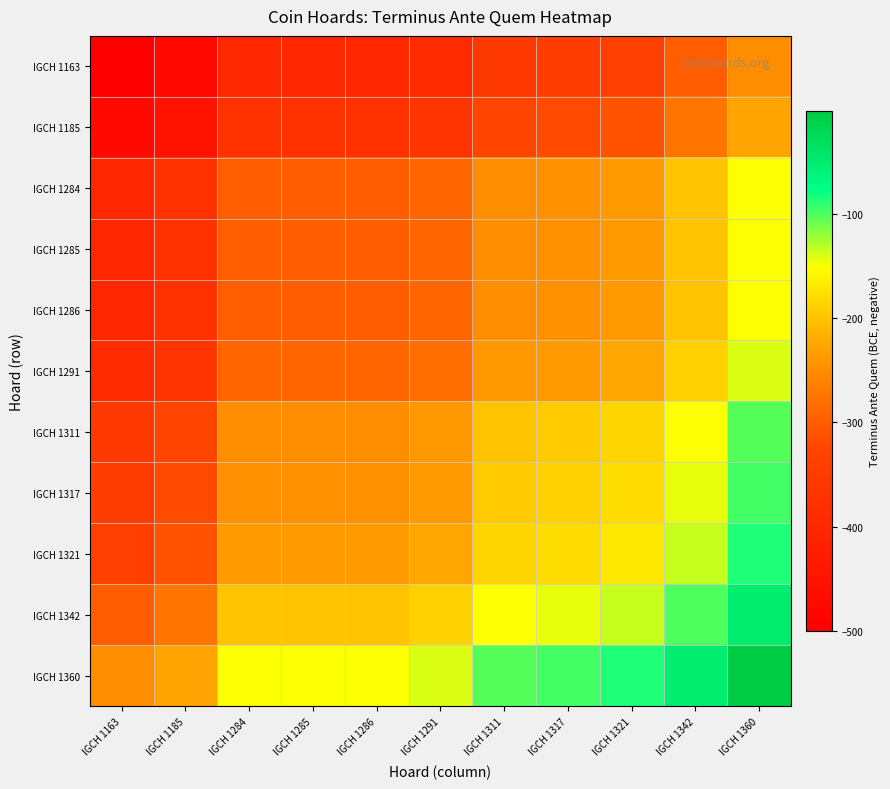

What is the total value across all series at IGCH 1311?

-2495.5